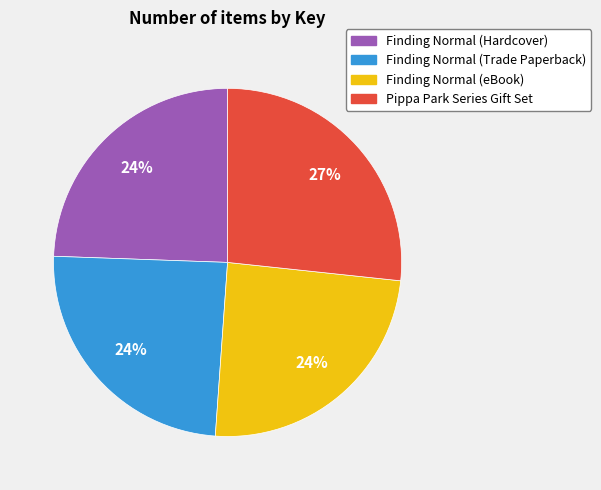

To the nearest percent, what portion does Finding Normal (Hardcover) represent?

24%